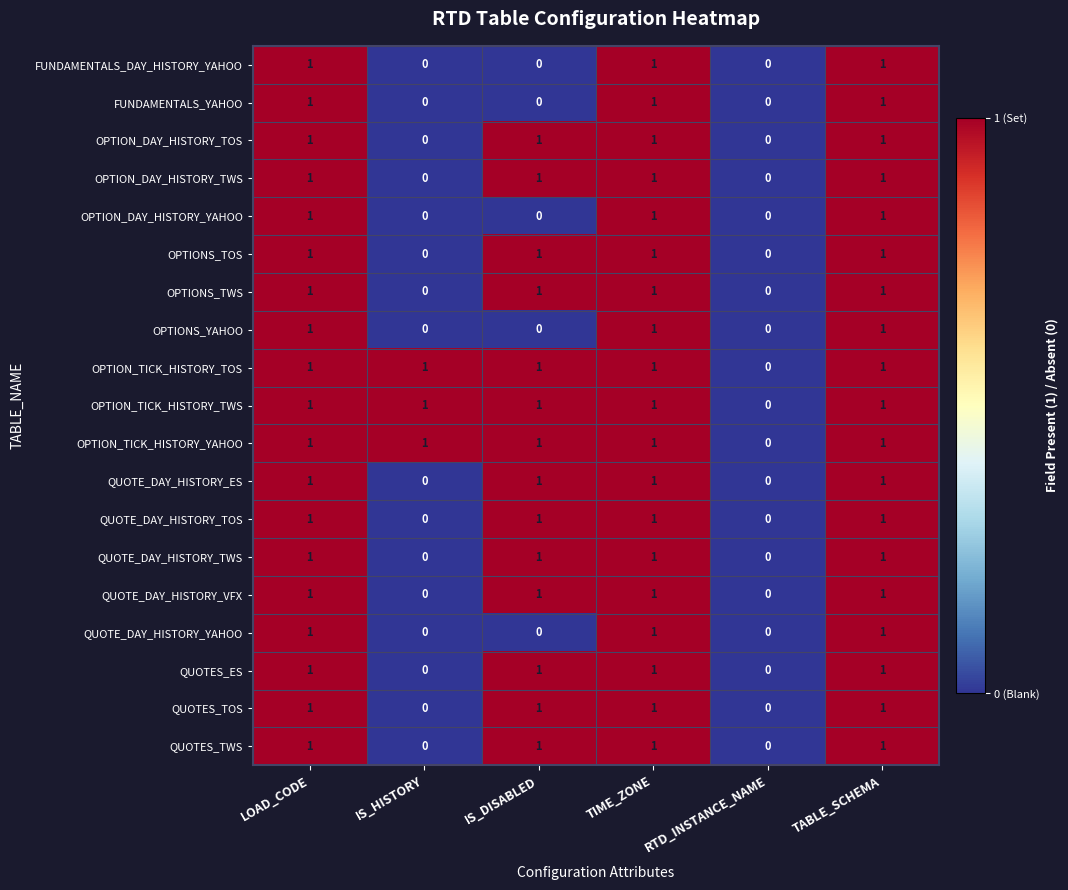

The value of QUOTE_DAY_HISTORY_TOS at TABLE_SCHEMA is 1. True or false?

True